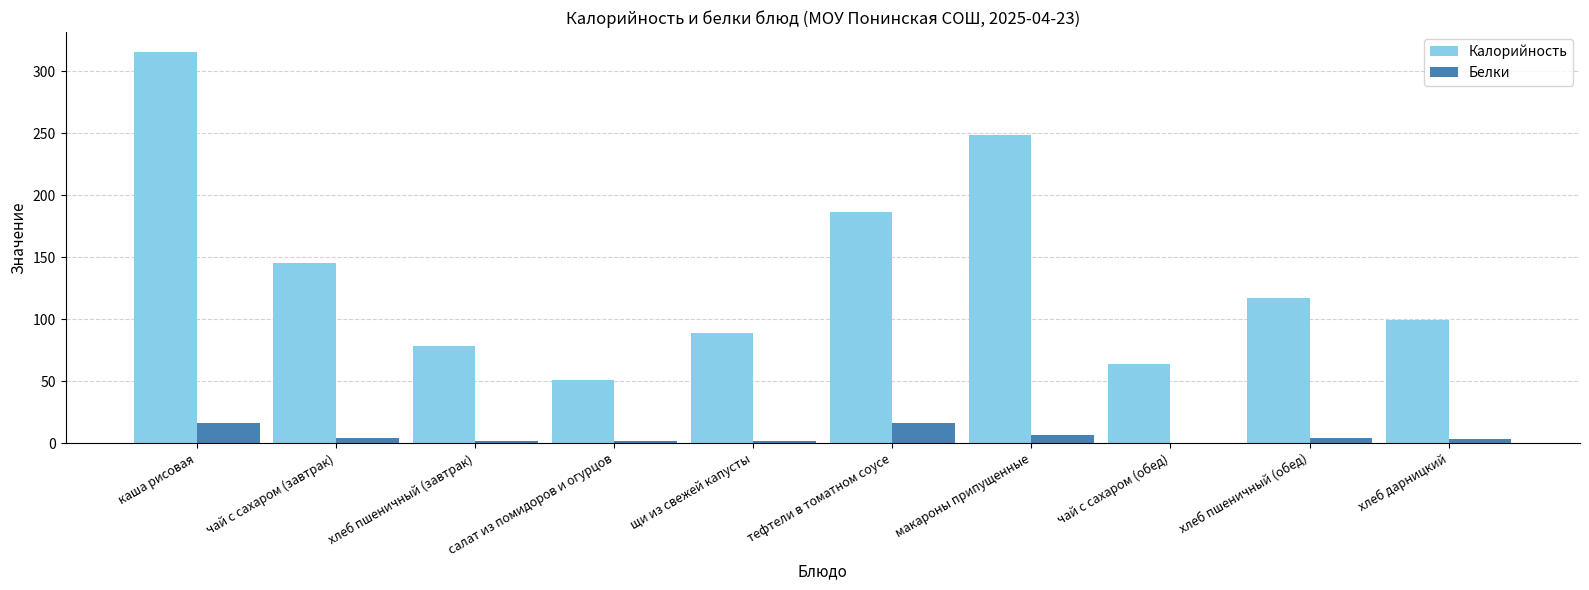

The value of Калорийность at каша рисовая is 469.4. True or false?

False